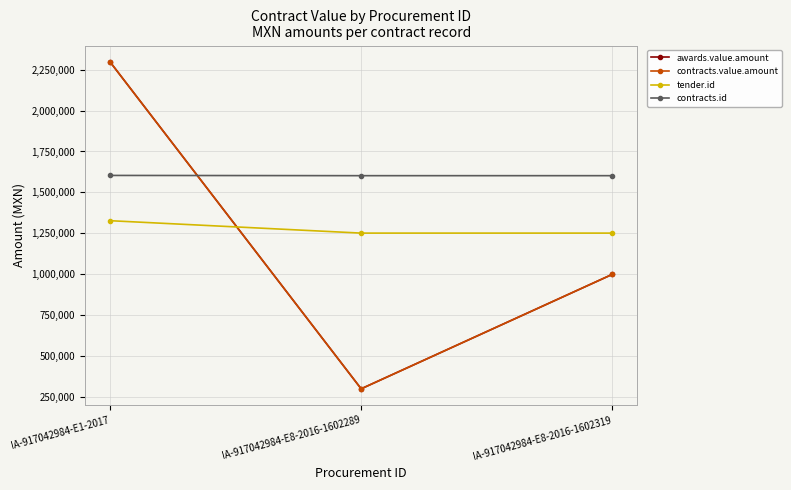

Which has a higher value, IA-917042984-E8-2016-1602319 or IA-917042984-E1-2017?

IA-917042984-E1-2017